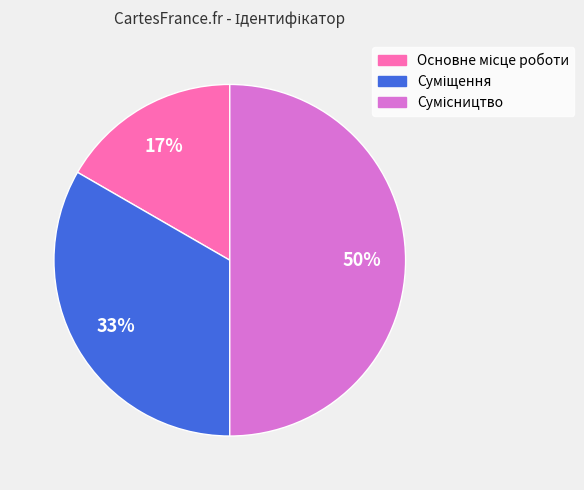

To the nearest percent, what is the difference between the largest and smallest slice percentages?

33%